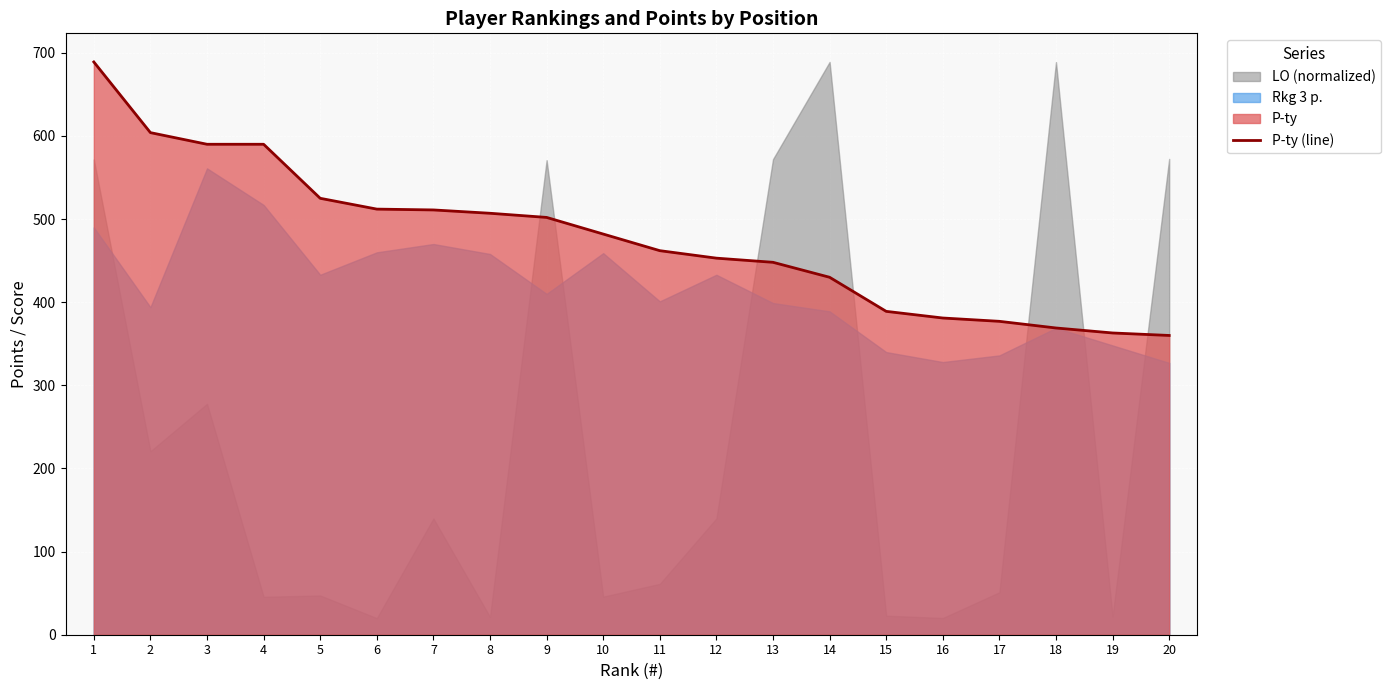

How many lines are shown in the chart?

1